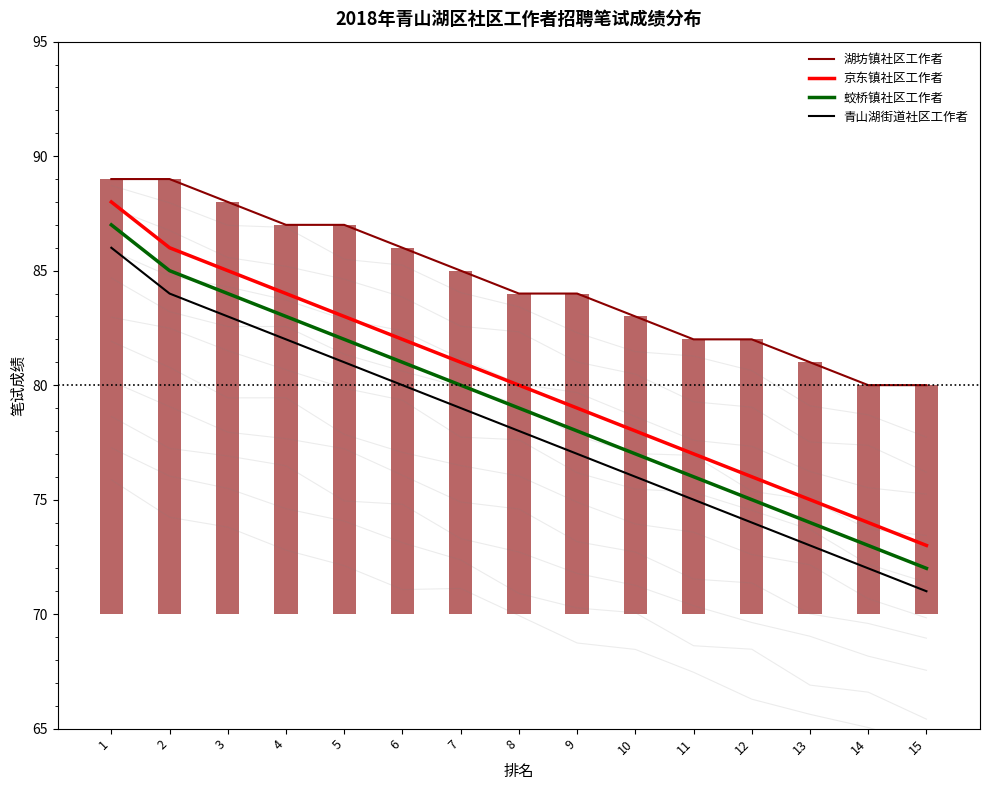

At 12, list the series in order from smallest to largest.

青山湖街道社区工作者, 蛟桥镇社区工作者, 京东镇社区工作者, 湖坊镇社区工作者